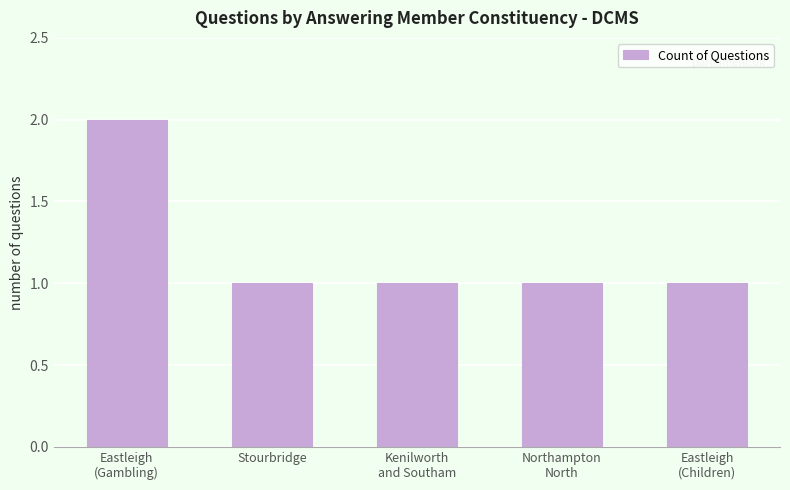

What is the value of the 5th bar from the left?

1